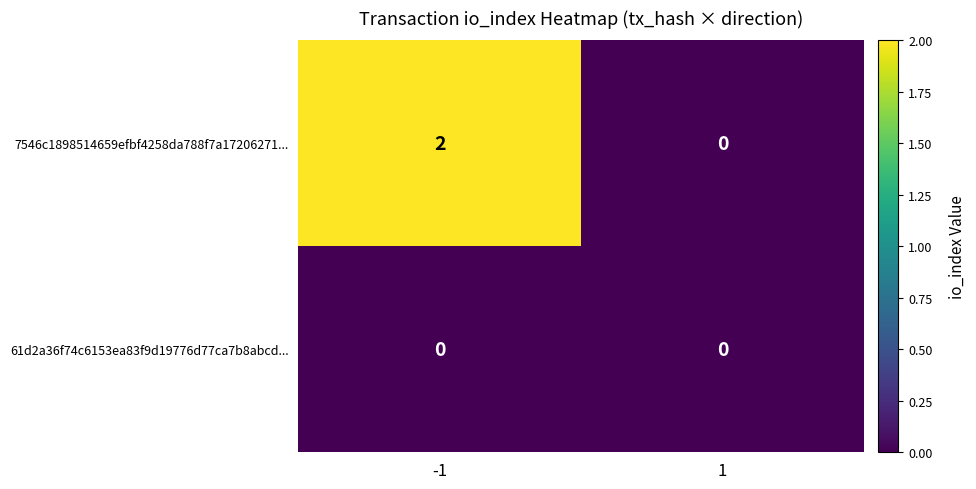

Is it true that 7546c1898514659efbf4258da788f7a17206271... equals 1 at -1?

False